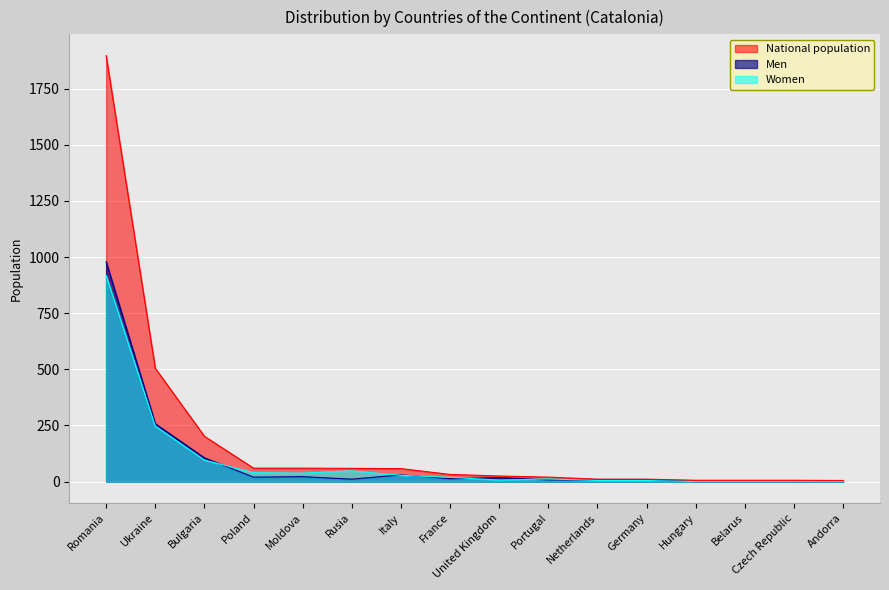

Reading left to right, transcribe all the data shown in this chart.

Men: Romania=979	Ukraine=258	Bulgaria=106	Poland=20	Moldova=22	Rusia=11	Italy=30	France=13	United Kingdom=18	Portugal=8	Netherlands=6	Germany=6	Hungary=0	Belarus=0	Czech Republic=0	Andorra=0
Women: Romania=918	Ukraine=247	Bulgaria=96	Poland=40	Moldova=38	Rusia=48	Italy=28	France=19	United Kingdom=7	Portugal=12	Netherlands=5	Germany=5	Hungary=0	Belarus=0	Czech Republic=0	Andorra=0
National population: Romania=1897	Ukraine=505	Bulgaria=202	Poland=60	Moldova=60	Rusia=59	Italy=58	France=32	United Kingdom=25	Portugal=20	Netherlands=11	Germany=11	Hungary=6	Belarus=6	Czech Republic=6	Andorra=5